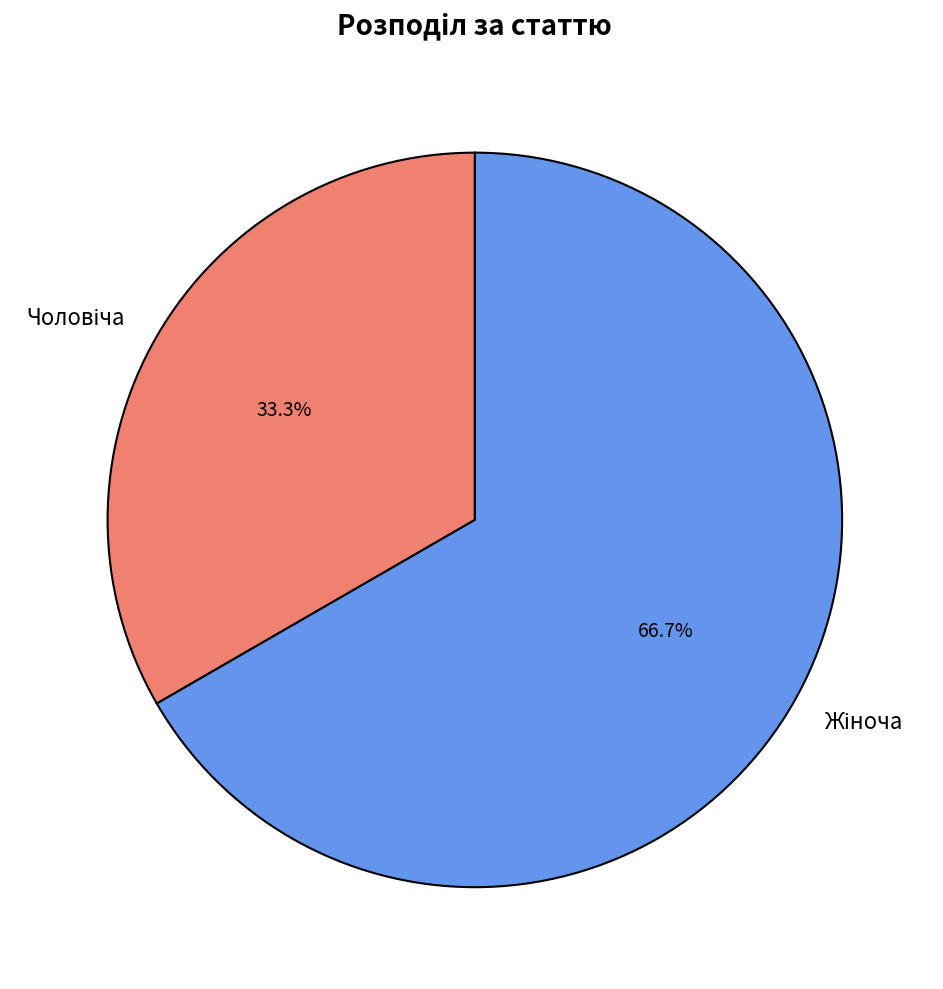

Is there a majority slice in this chart?

Yes